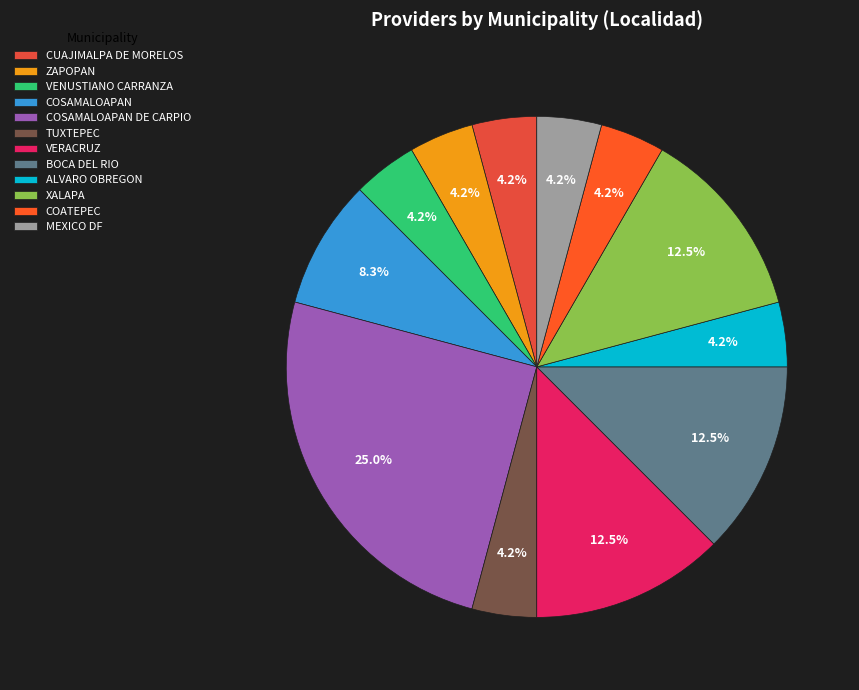

To the nearest percent, what is the difference between the COSAMALOAPAN DE CARPIO and VERACRUZ slice percentages?

12%